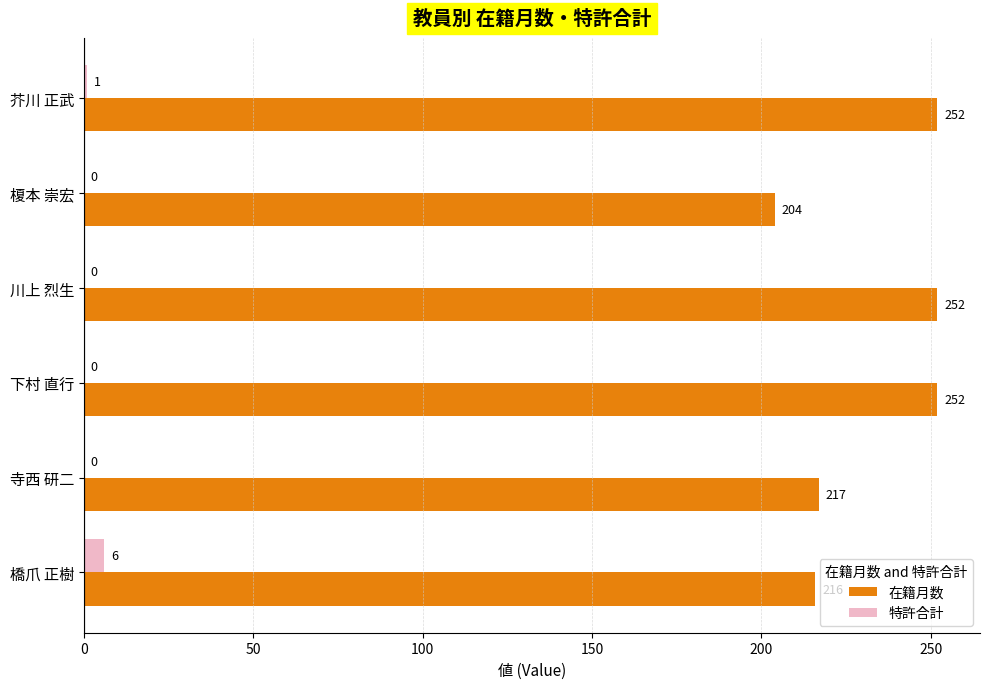

True or false: 特許合計 has a value of 0 at 榎本 崇宏.

True